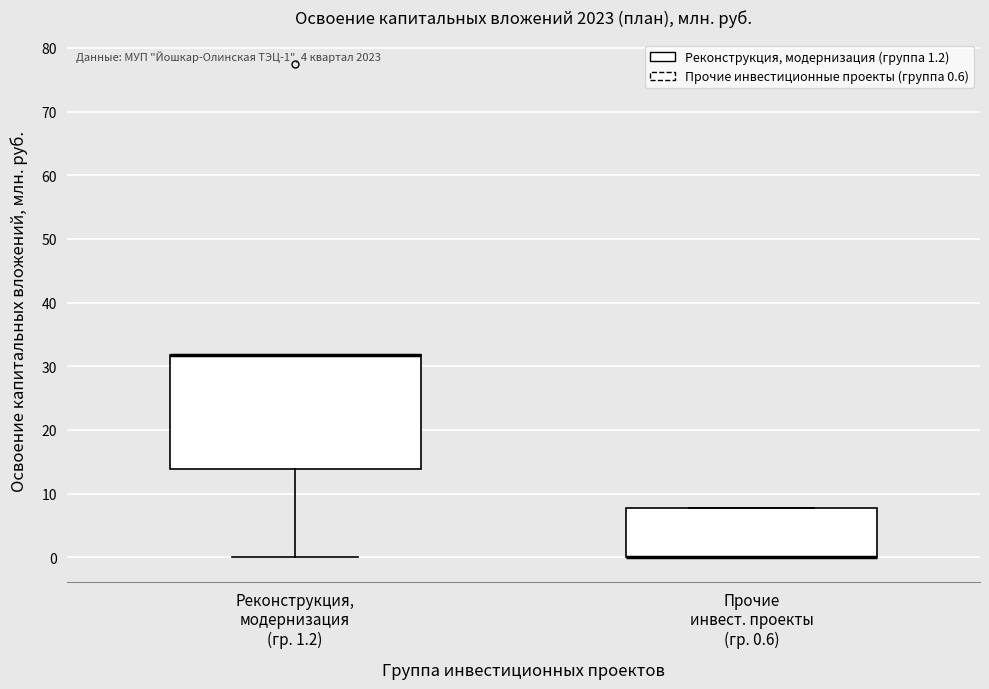

Comparing the boxes themselves (not the whiskers), which one is the tallest?

Реконструкция, модернизация (гр. 1.2)